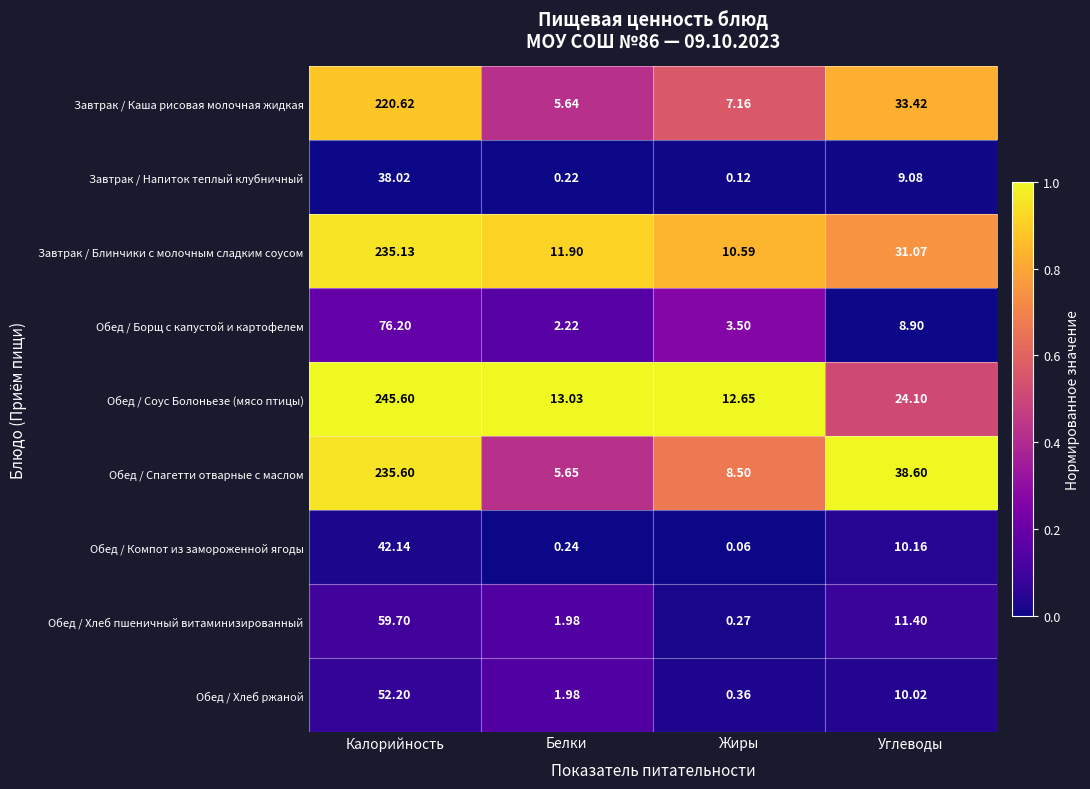

Which category has the lowest value across all series?

Жиры